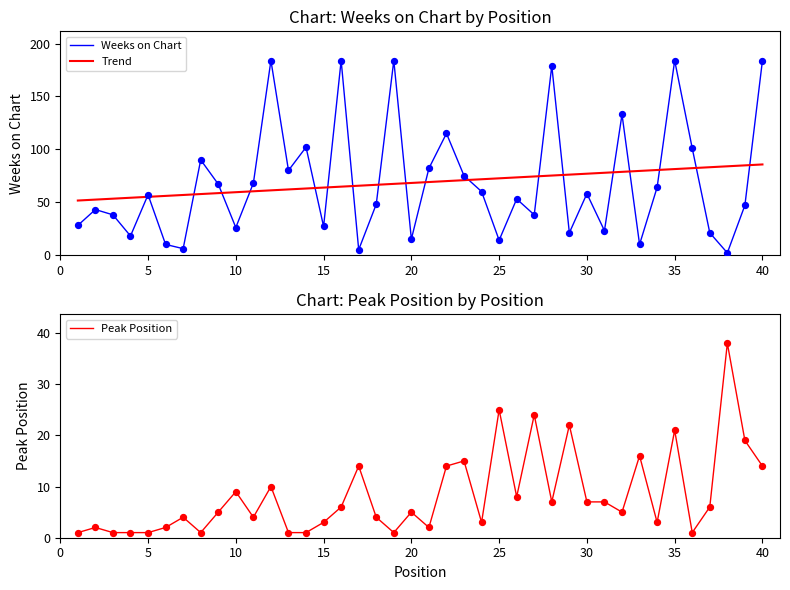

Which series reaches the minimum Y coordinate?

Peak Position